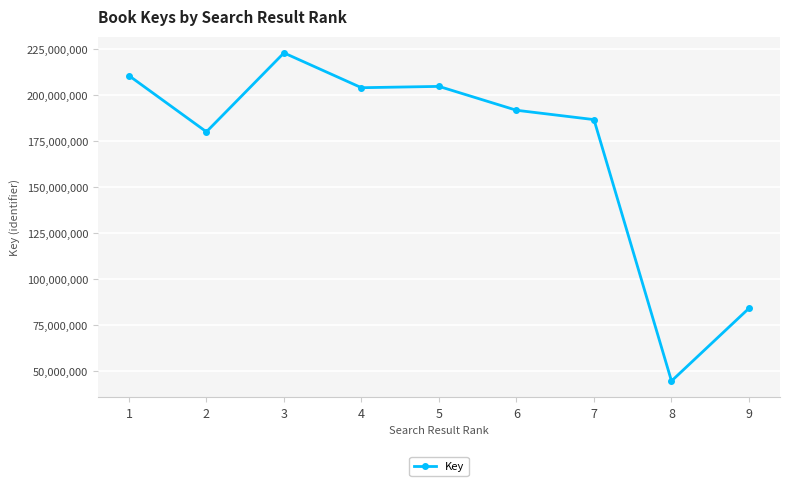

What is the sum of the values at 4 and 5?

408882999